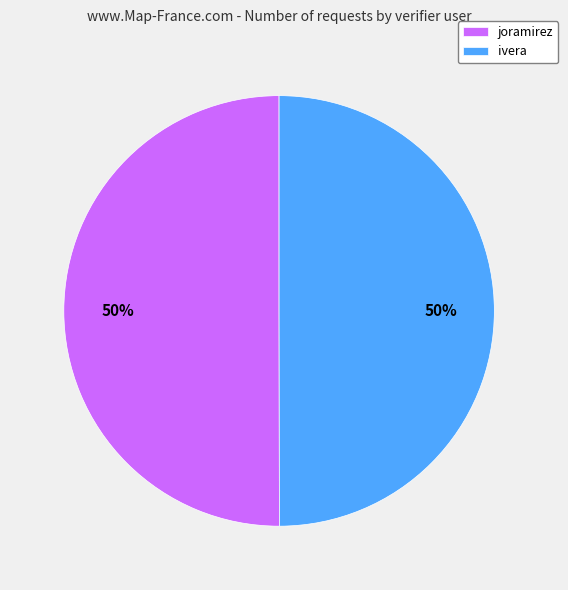

To the nearest percent, what is the combined percentage of joramirez and ivera?

100%